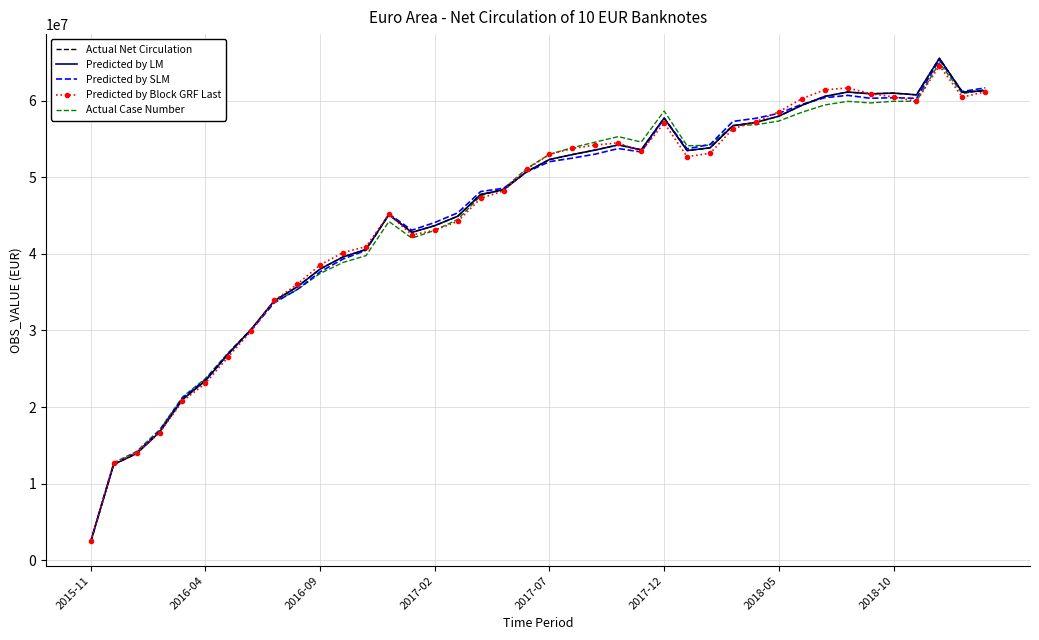

What is the value of the Actual Case Number point at the 2nd from the left?

12741695.4